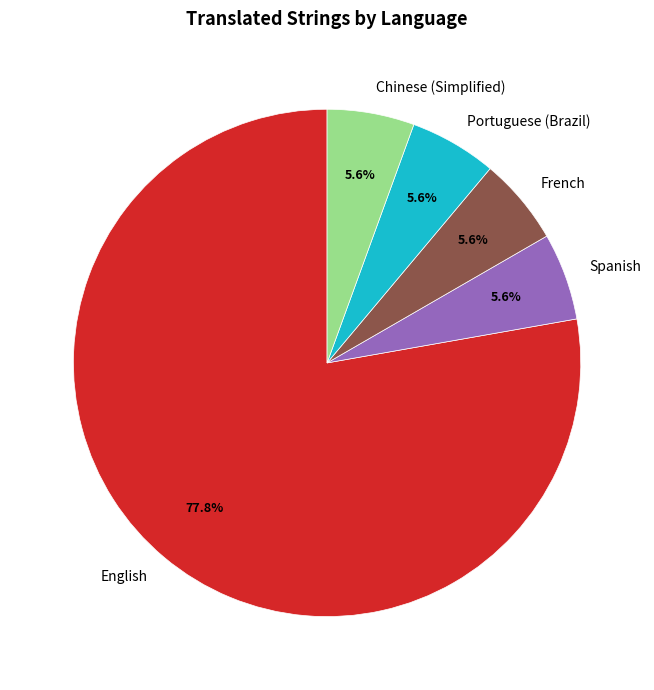

Approximately how many times larger is the value at Portuguese (Brazil) compared to French?

1.0